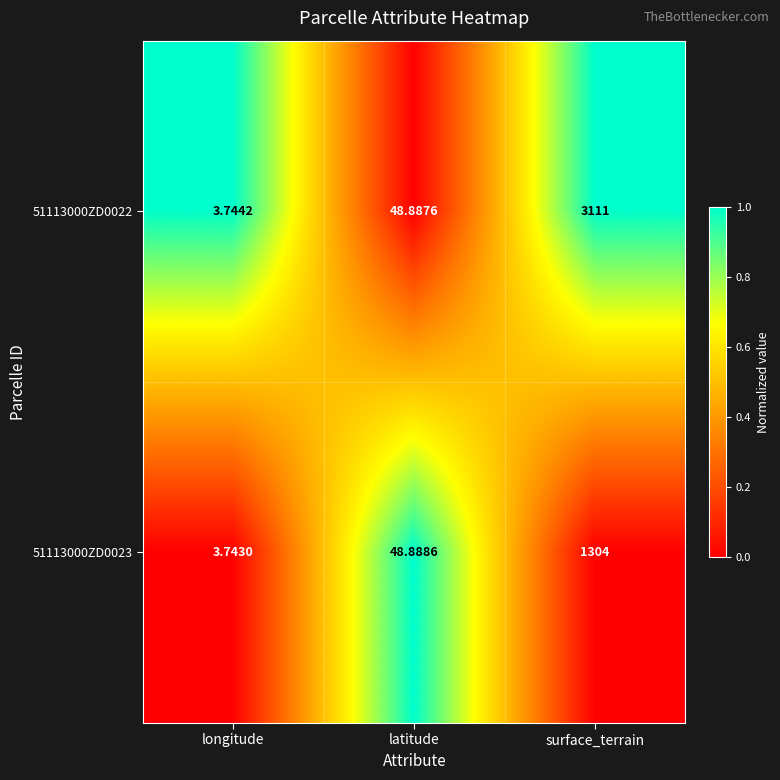

Rank the series by their average value, from highest to lowest.

51113000ZD0022, 51113000ZD0023